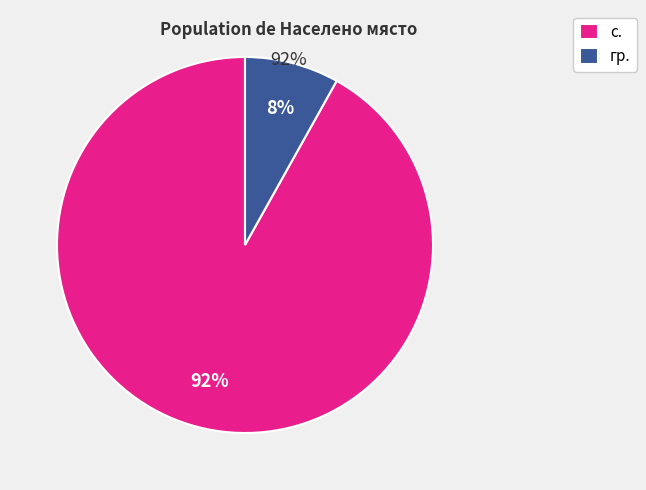

Is the sum of с. and гр. greater than half?

Yes